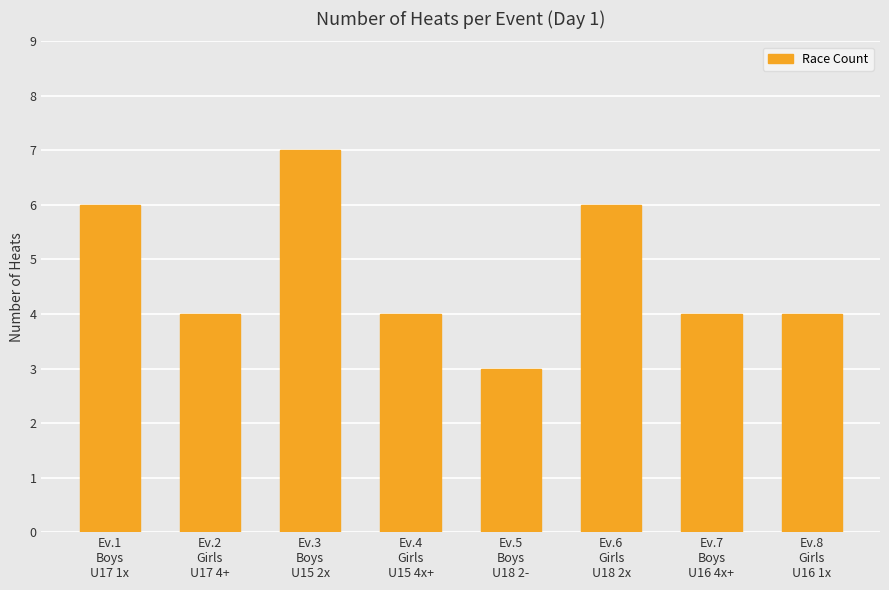

Between Ev.2
Girls
U17 4+ and Ev.5
Boys
U18 2-, which is larger?

Ev.2
Girls
U17 4+